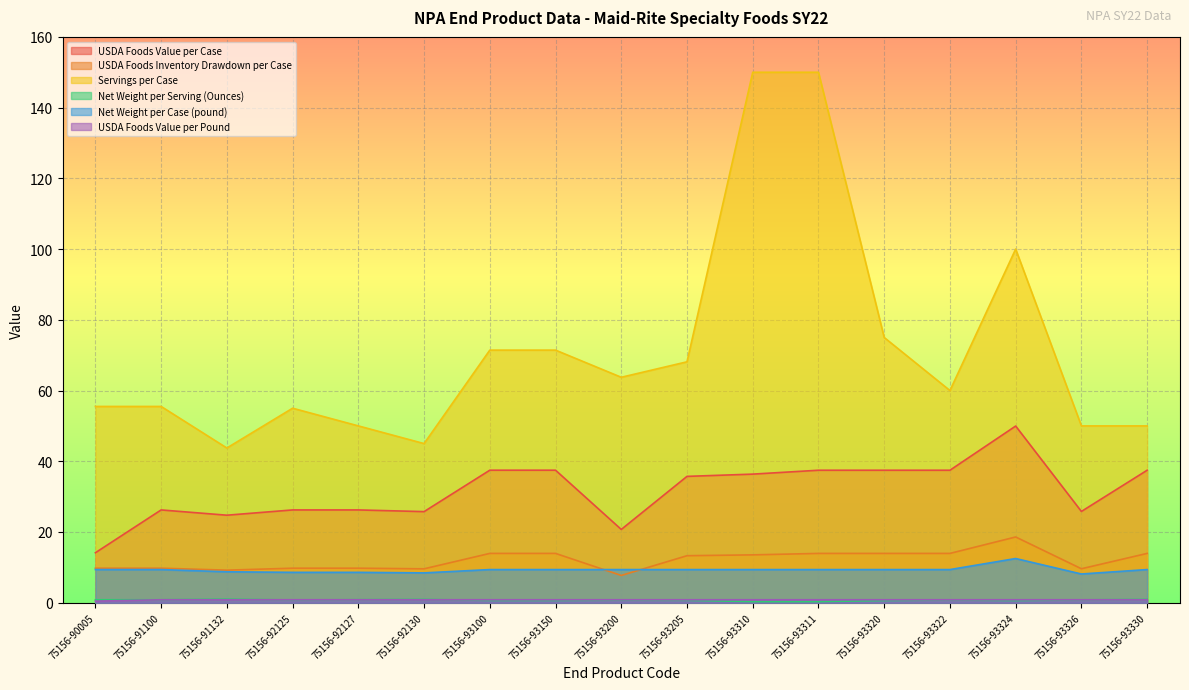

What is the value of the USDA Foods Inventory Drawdown per Case point at the 7th from the left?

13.9